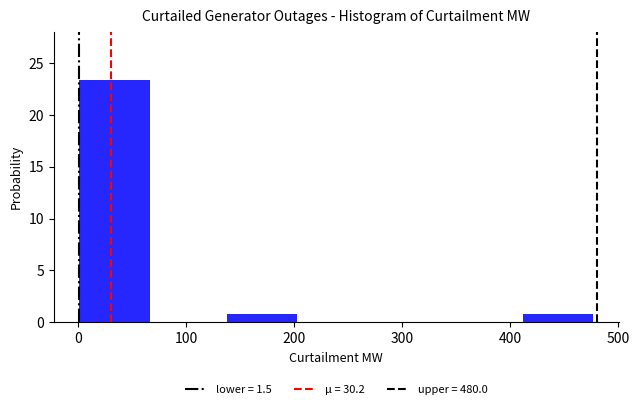

Reading left to right, list every bar in this chart as the range it spans on the x-axis followed by its height. Neither the bar edges nor the heights are printed on the chart, so give them approximately, as read against the axes.

0 to 70: 23.5
70 to 140: 0
140 to 210: 1.0
210 to 270: 0
270 to 340: 0
340 to 410: 0
410 to 480: 1.0